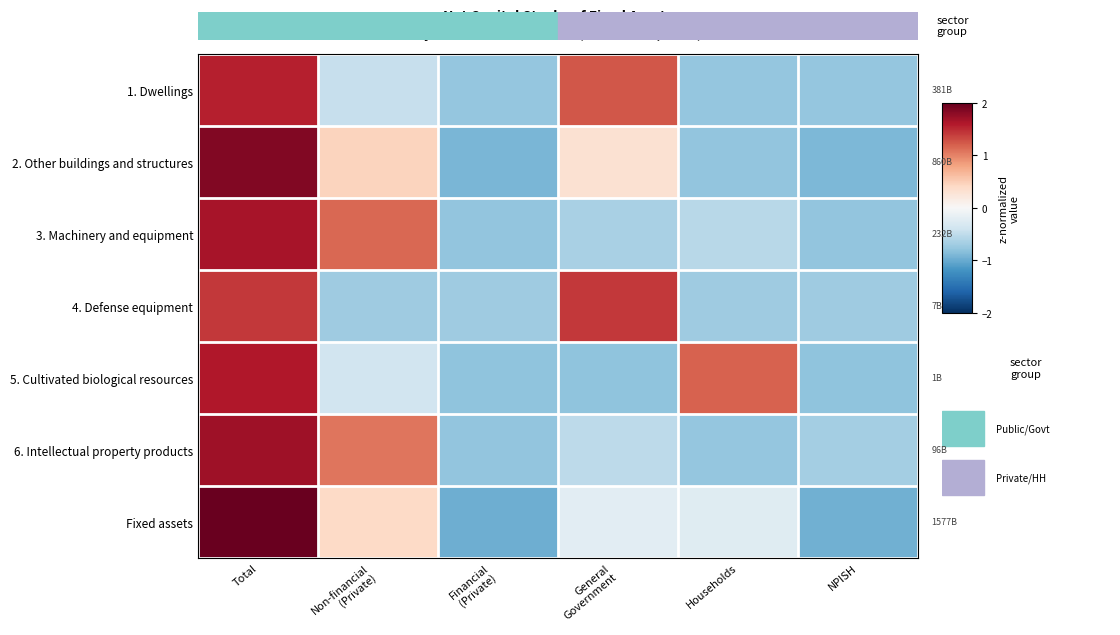

What is the difference between the highest and lowest values at Households?

2.0